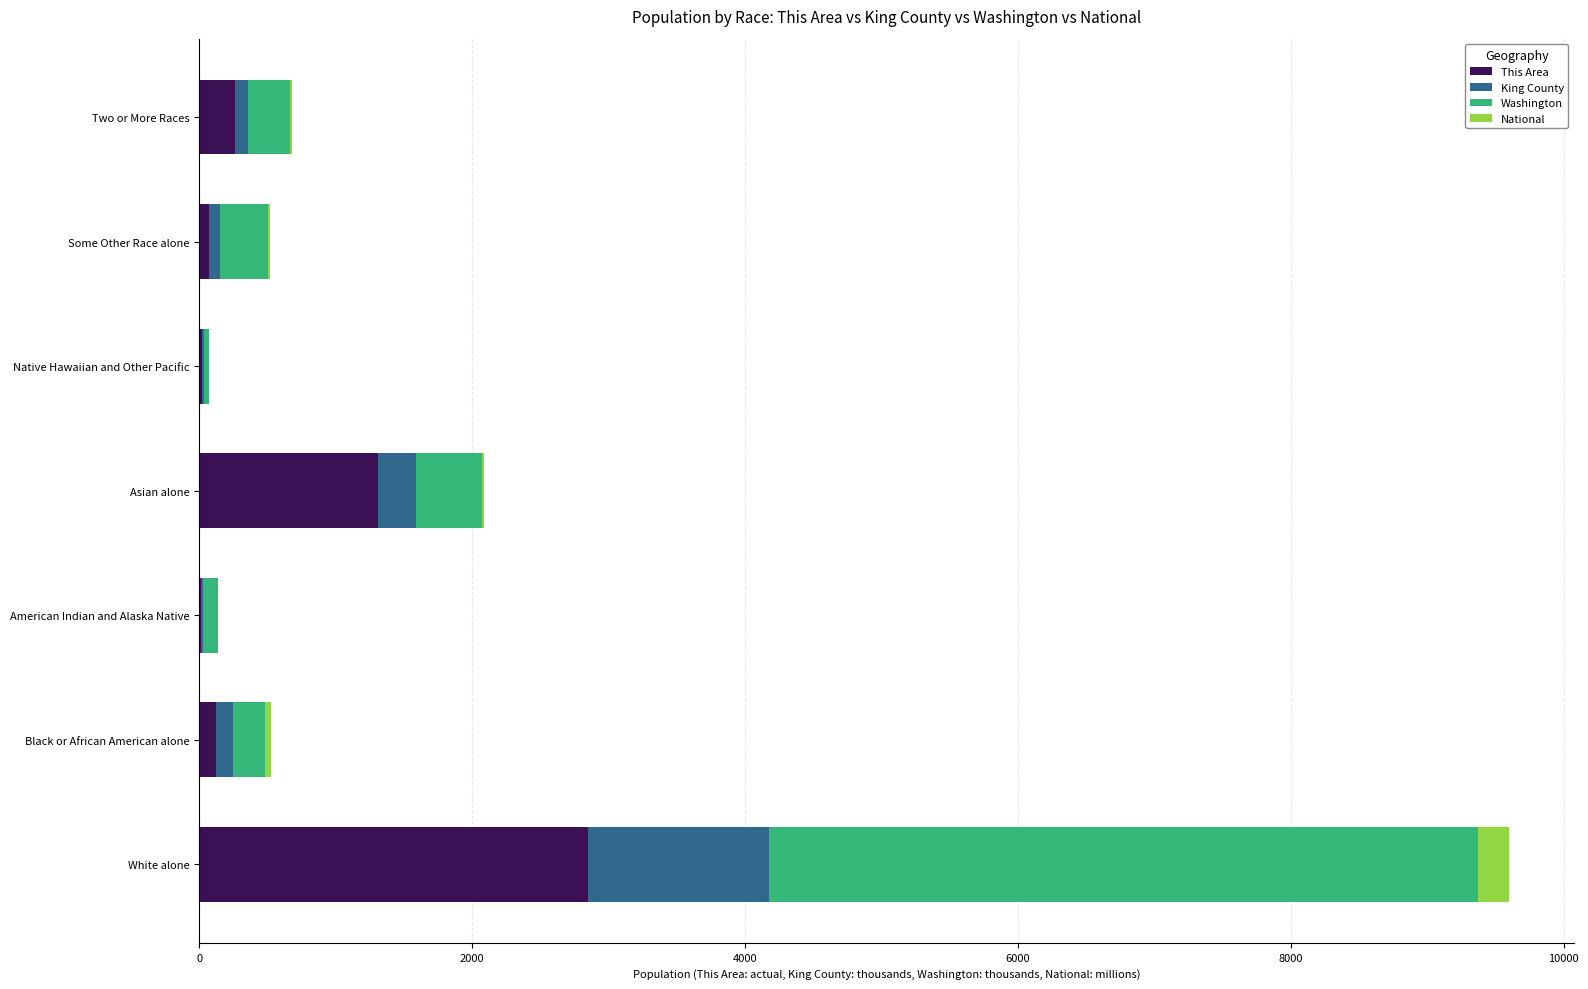

The value of This Area at Asian alone is 1308.0. True or false?

True